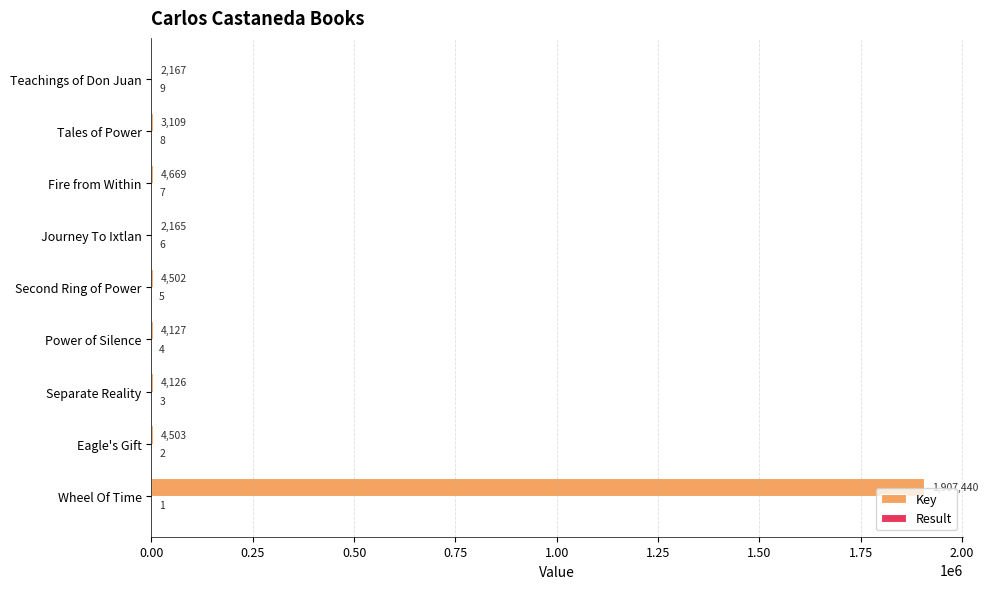

At which category is the sum across all series the highest?

Wheel Of Time